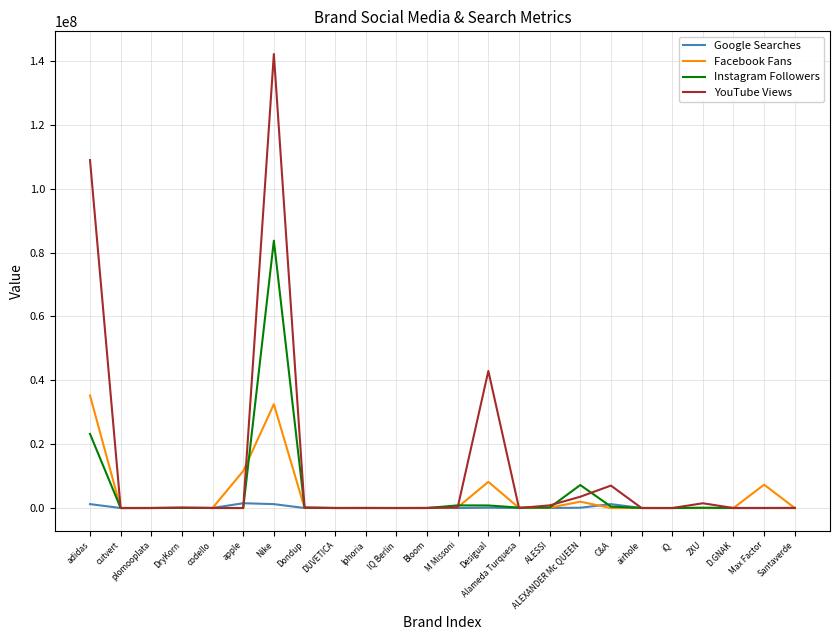

Is this an area chart (filled region under the line)?

No